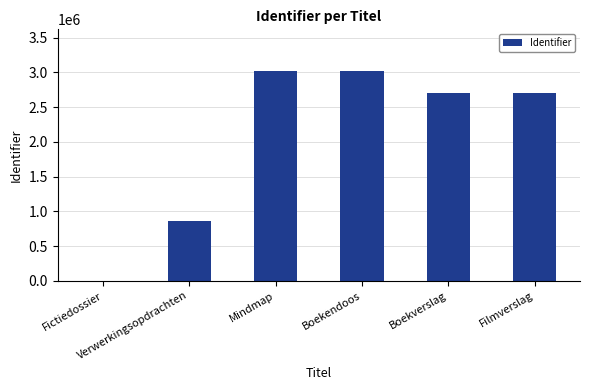

What is the greatest value displayed?

3017594